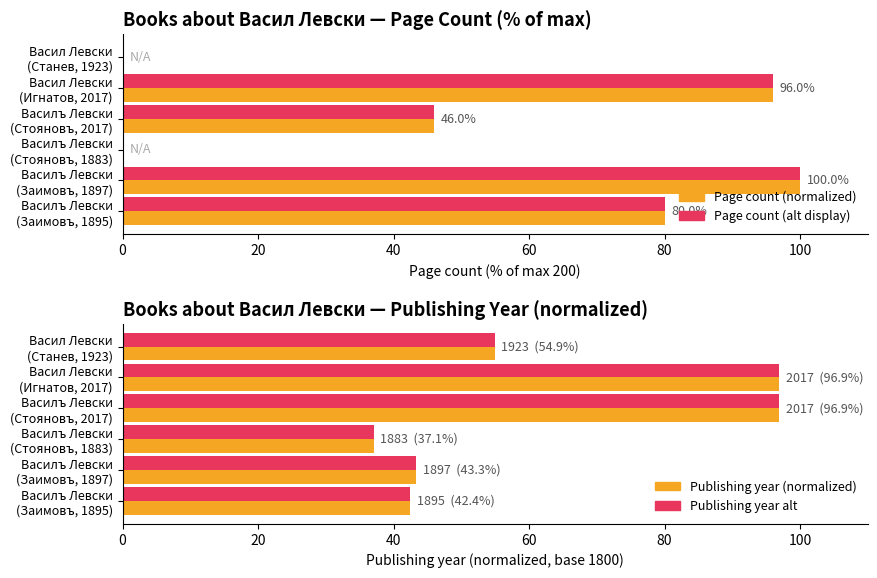

What is the difference between the highest and lowest values at Васил Левски (Станев, 1923)?

54.9